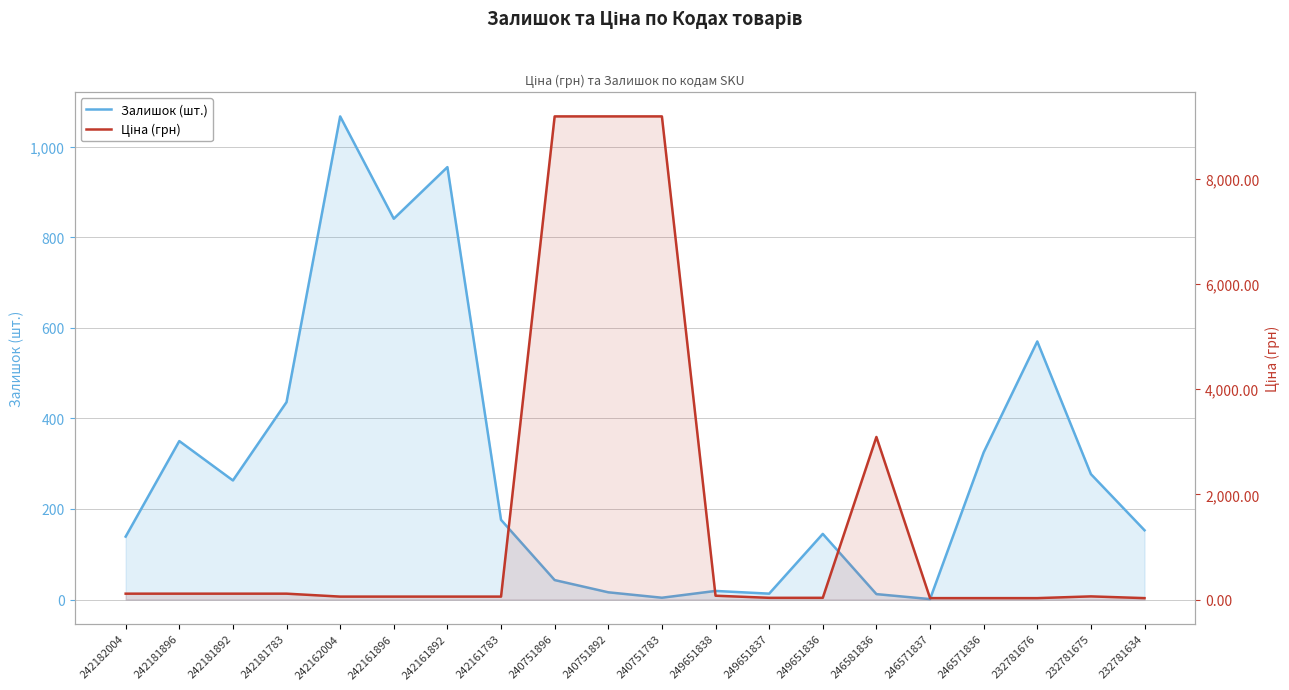

At which label does Ціна (грн) first exceed 59?

242182004